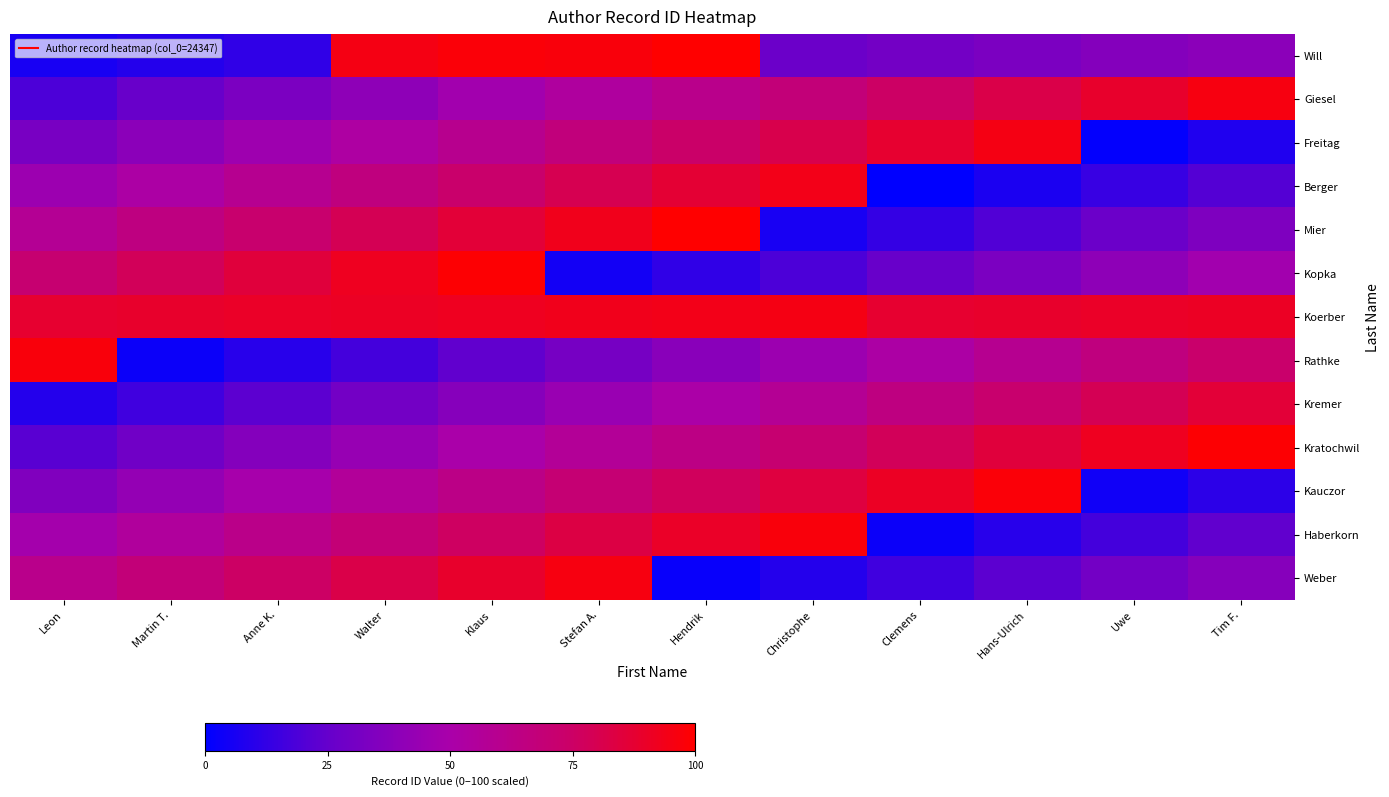

Reading left to right, what are all the values shown in this chart?

Will: Leon=6	Martin T.=9	Anne K.=12	Walter=95	Klaus=98	Stefan A.=97	Hendrik=100	Christophe=27	Clemens=30	Hans-Ulrich=33	Uwe=36	Tim F.=39
Giesel: Leon=19	Martin T.=26	Anne K.=33	Walter=40	Klaus=47	Stefan A.=54	Hendrik=61	Christophe=68	Clemens=75	Hans-Ulrich=82	Uwe=89	Tim F.=96
Freitag: Leon=32	Martin T.=39	Anne K.=46	Walter=53	Klaus=60	Stefan A.=67	Hendrik=74	Christophe=81	Clemens=88	Hans-Ulrich=95	Uwe=1	Tim F.=8
Berger: Leon=45	Martin T.=52	Anne K.=59	Walter=66	Klaus=73	Stefan A.=80	Hendrik=87	Christophe=94	Clemens=0	Hans-Ulrich=7	Uwe=14	Tim F.=21
Mier: Leon=58	Martin T.=65	Anne K.=72	Walter=79	Klaus=86	Stefan A.=93	Hendrik=100	Christophe=6	Clemens=13	Hans-Ulrich=20	Uwe=27	Tim F.=34
Kopka: Leon=71	Martin T.=78	Anne K.=85	Walter=92	Klaus=99	Stefan A.=5	Hendrik=12	Christophe=19	Clemens=26	Hans-Ulrich=33	Uwe=40	Tim F.=47
Koerber: Leon=88	Martin T.=89	Anne K.=90	Walter=91	Klaus=92	Stefan A.=93	Hendrik=94	Christophe=95	Clemens=88	Hans-Ulrich=89	Uwe=90	Tim F.=91
Rathke: Leon=97	Martin T.=3	Anne K.=10	Walter=17	Klaus=24	Stefan A.=31	Hendrik=38	Christophe=45	Clemens=52	Hans-Ulrich=59	Uwe=66	Tim F.=73
Kremer: Leon=9	Martin T.=16	Anne K.=23	Walter=30	Klaus=37	Stefan A.=44	Hendrik=51	Christophe=58	Clemens=65	Hans-Ulrich=72	Uwe=79	Tim F.=86
Kratochwil: Leon=22	Martin T.=29	Anne K.=36	Walter=43	Klaus=50	Stefan A.=57	Hendrik=64	Christophe=71	Clemens=78	Hans-Ulrich=85	Uwe=92	Tim F.=99
Kauczor: Leon=35	Martin T.=42	Anne K.=49	Walter=56	Klaus=63	Stefan A.=70	Hendrik=77	Christophe=84	Clemens=91	Hans-Ulrich=98	Uwe=4	Tim F.=11
Haberkorn: Leon=48	Martin T.=55	Anne K.=62	Walter=69	Klaus=76	Stefan A.=83	Hendrik=90	Christophe=97	Clemens=3	Hans-Ulrich=10	Uwe=17	Tim F.=24
Weber: Leon=61	Martin T.=68	Anne K.=75	Walter=82	Klaus=89	Stefan A.=96	Hendrik=2	Christophe=9	Clemens=16	Hans-Ulrich=23	Uwe=30	Tim F.=37